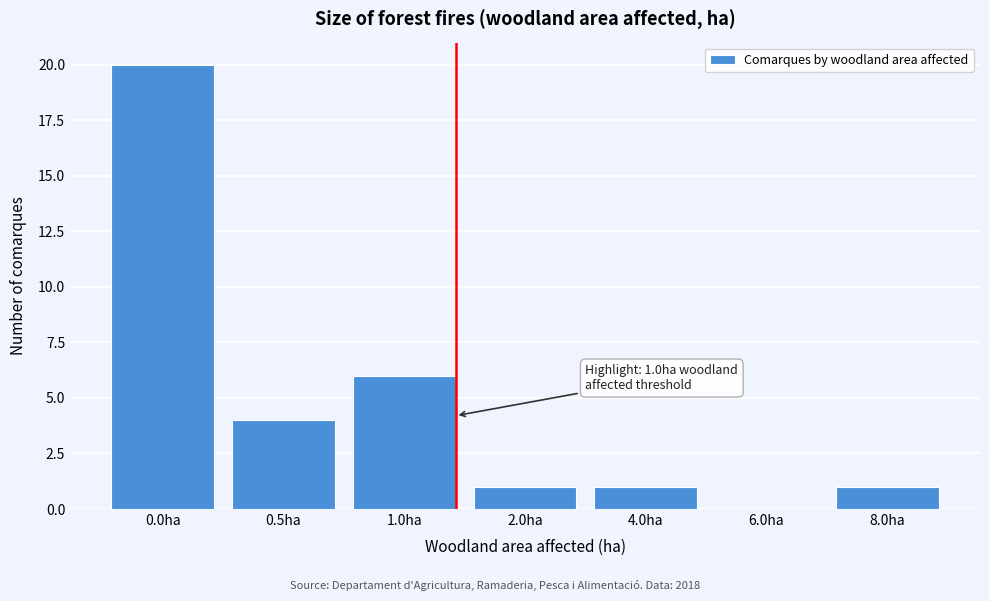

Reading left to right, transcribe all the data shown in this chart.

0.0ha=20	0.5ha=4	1.0ha=6	2.0ha=1	4.0ha=1	6.0ha=0	8.0ha=1